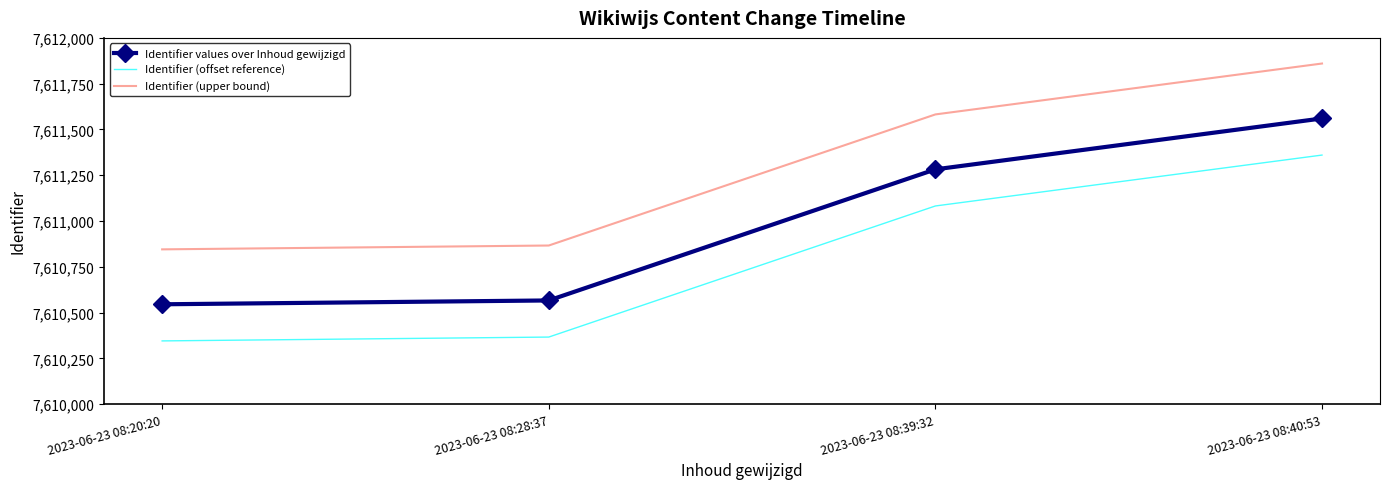

What value does the Identifier values over Inhoud gewijzigd series have at 2023-06-23 08:20:20?

7610545